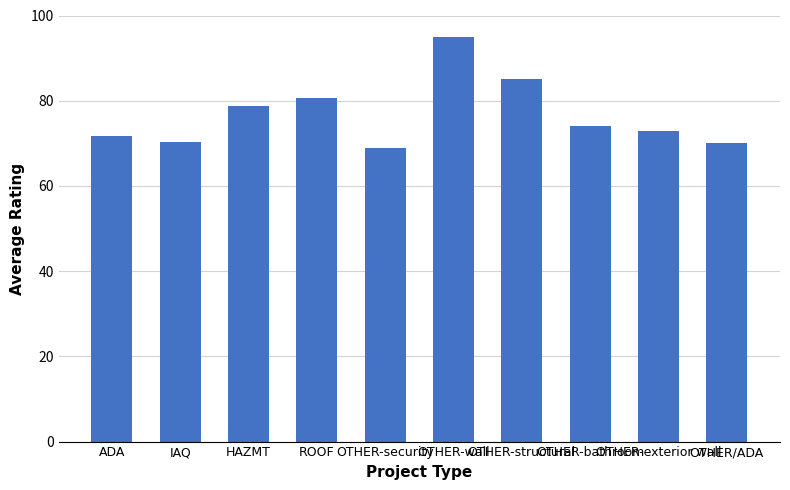

True or false: the data shows 95.0 at OTHER-wall.

True